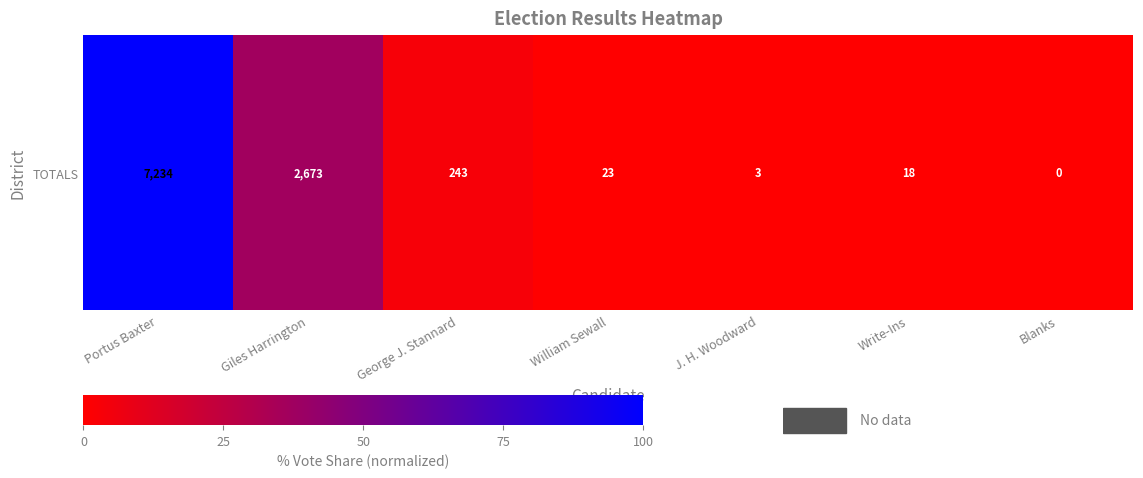

What is the average value?

20.1